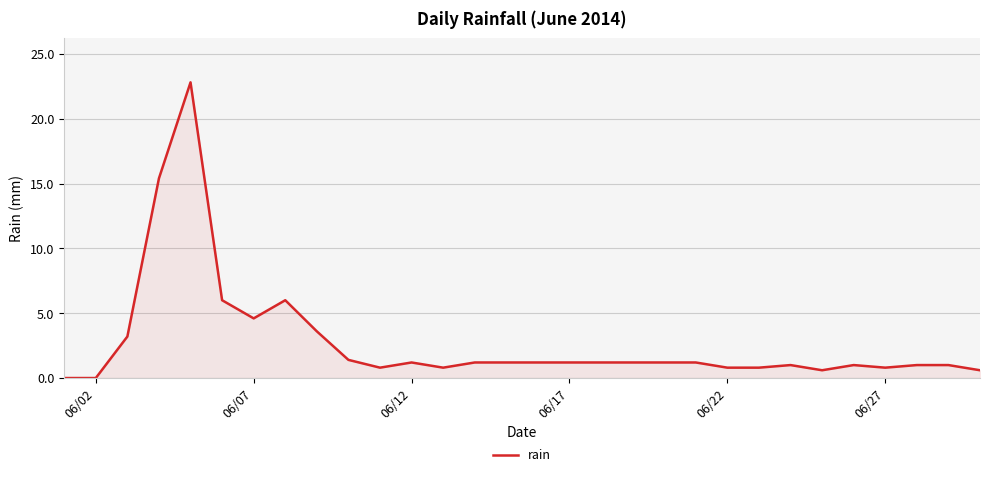

What is the sum of all values?

83.0